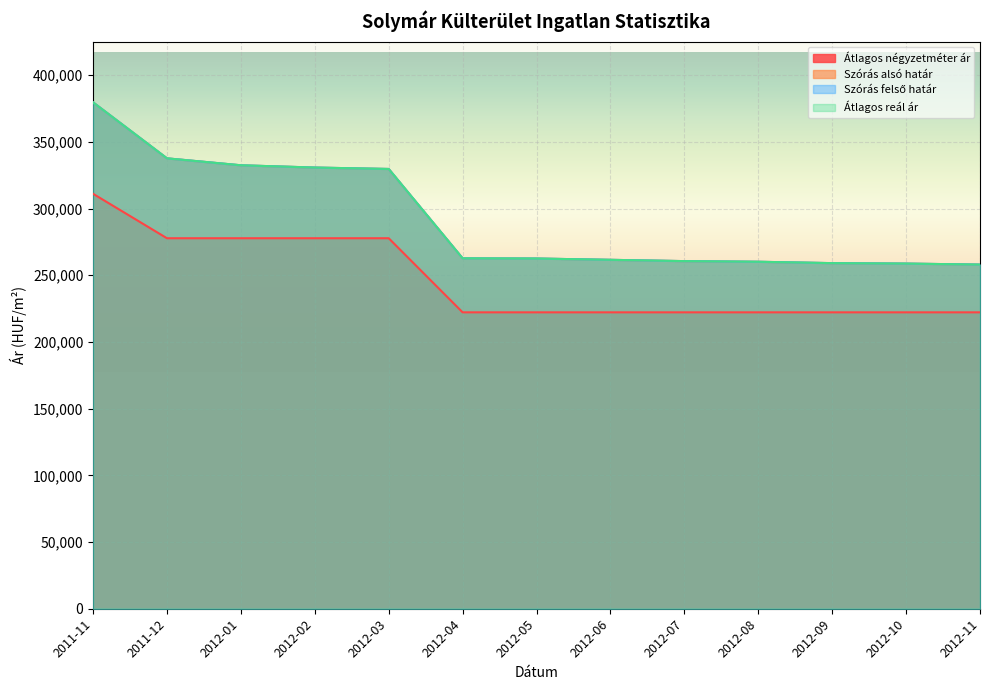

How many values in the Szórás felső határ series are below 262572?

6